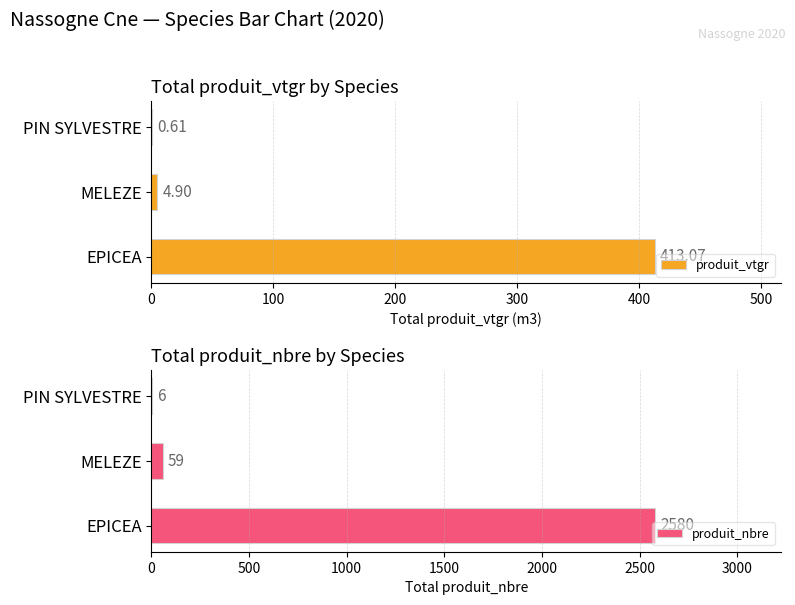

What is the value of the produit_nbre bar at the 2nd from the left?

59.0